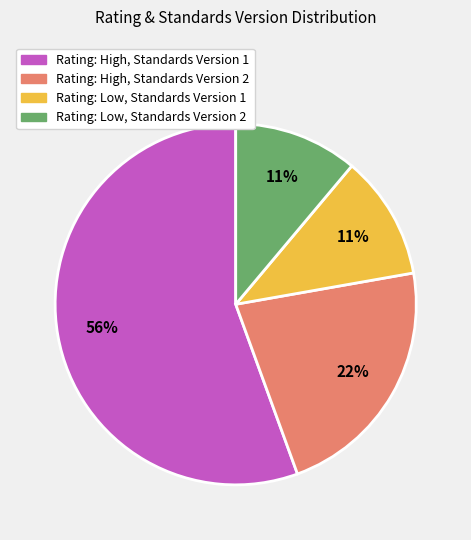

Is Rating: High, Standards Version 1 the majority of the pie?

Yes